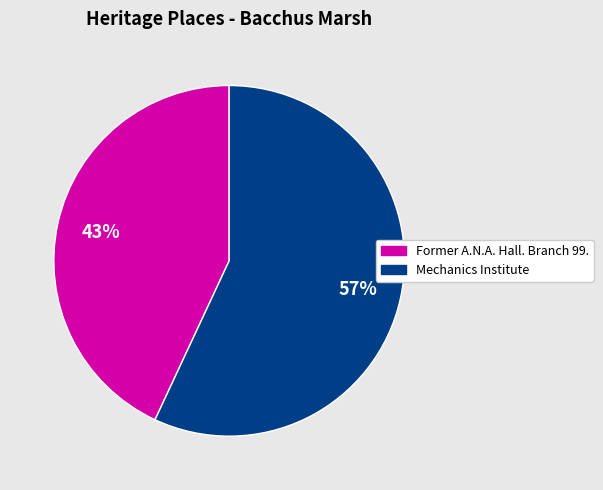

True or false: Former A.N.A. Hall. Branch 99. accounts for 31% of the total.

False